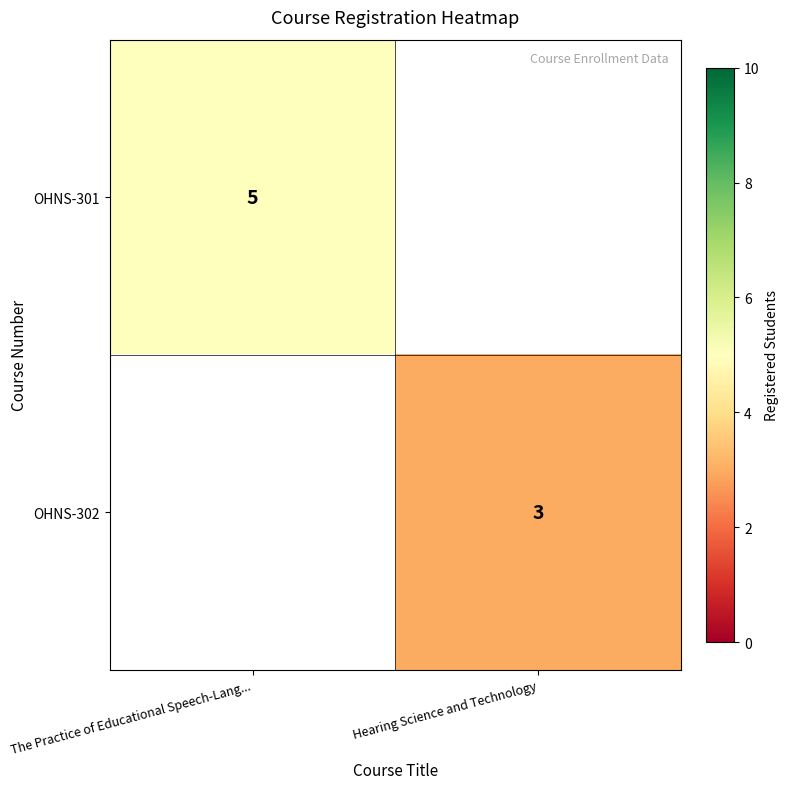

True or false: OHNS-302 has a value of 1 at Hearing Science and Technology.

False